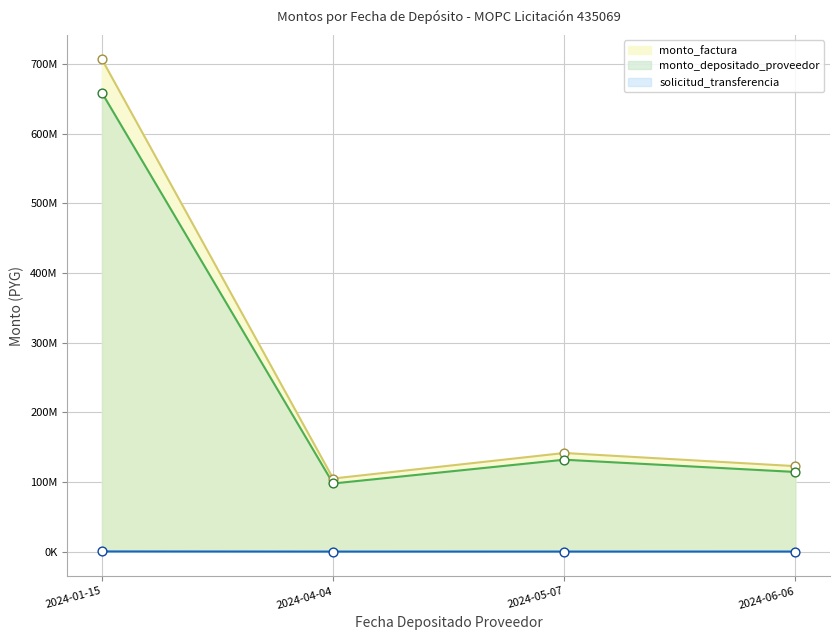

Which series has the largest total across all categories?

monto_factura